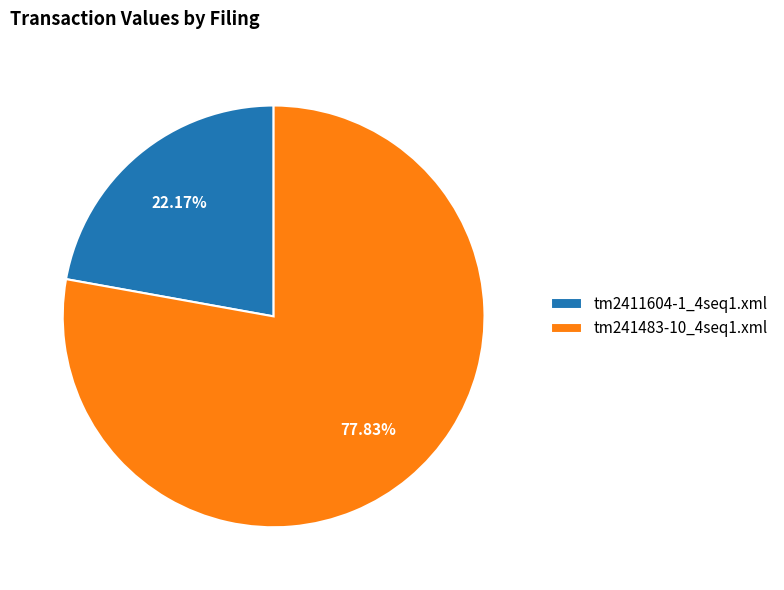

To the nearest percent, what is the difference between the tm2411604-1_4seq1.xml and tm241483-10_4seq1.xml slice percentages?

56%